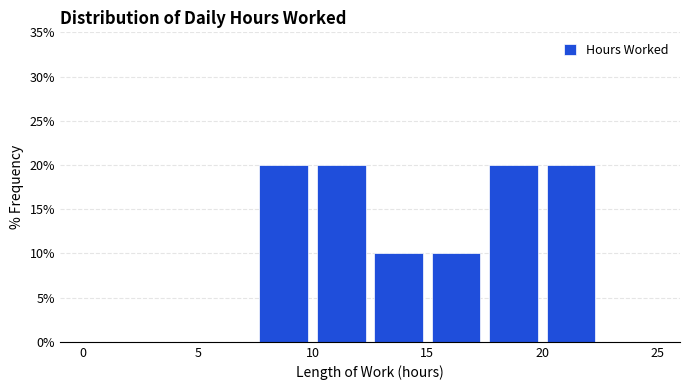

What is the height of the bar covering 10.0 to 12.5 on the x-axis? The values are not printed on the chart, so give them approximately, as read against the axis.

20